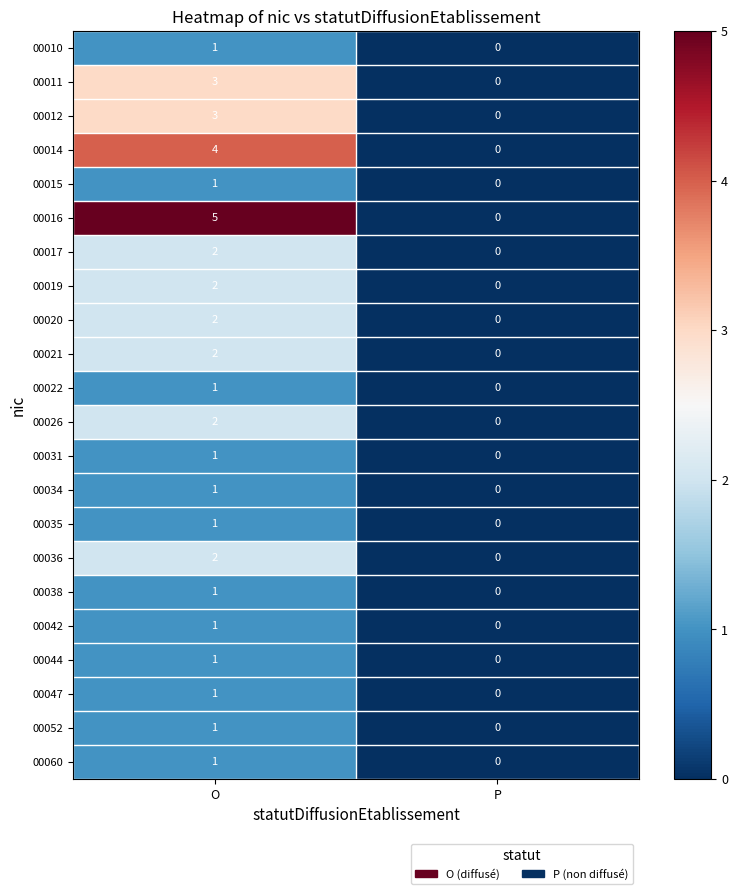

At which category does the chart reach its minimum across all series?

P